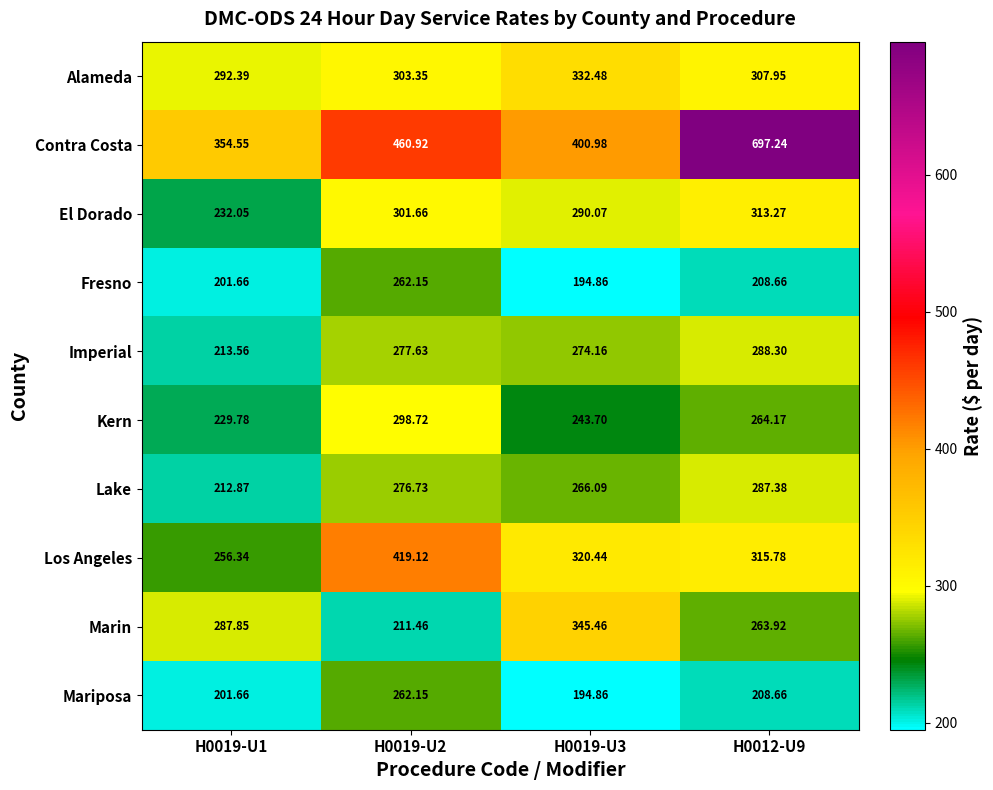

What is the total value across all series at H0019-U2?

3073.9